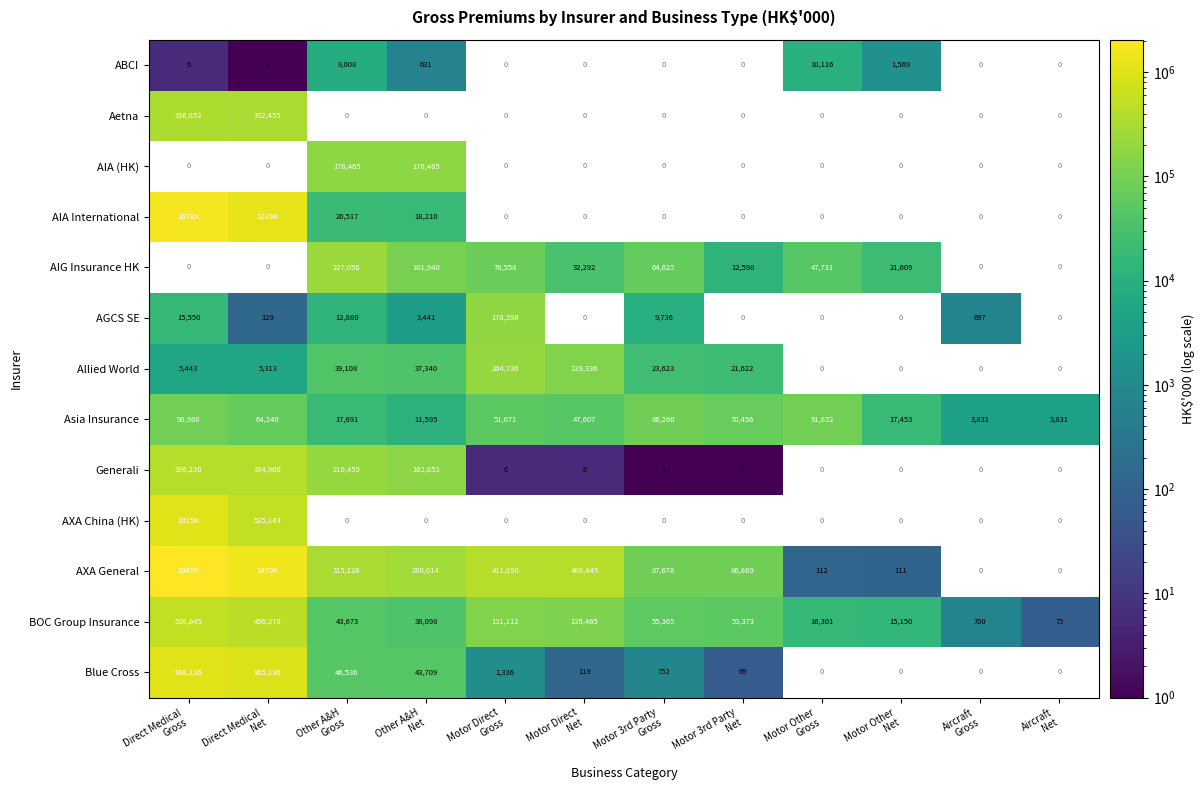

What is the sum of all BOC Group Insurance values?

1475435